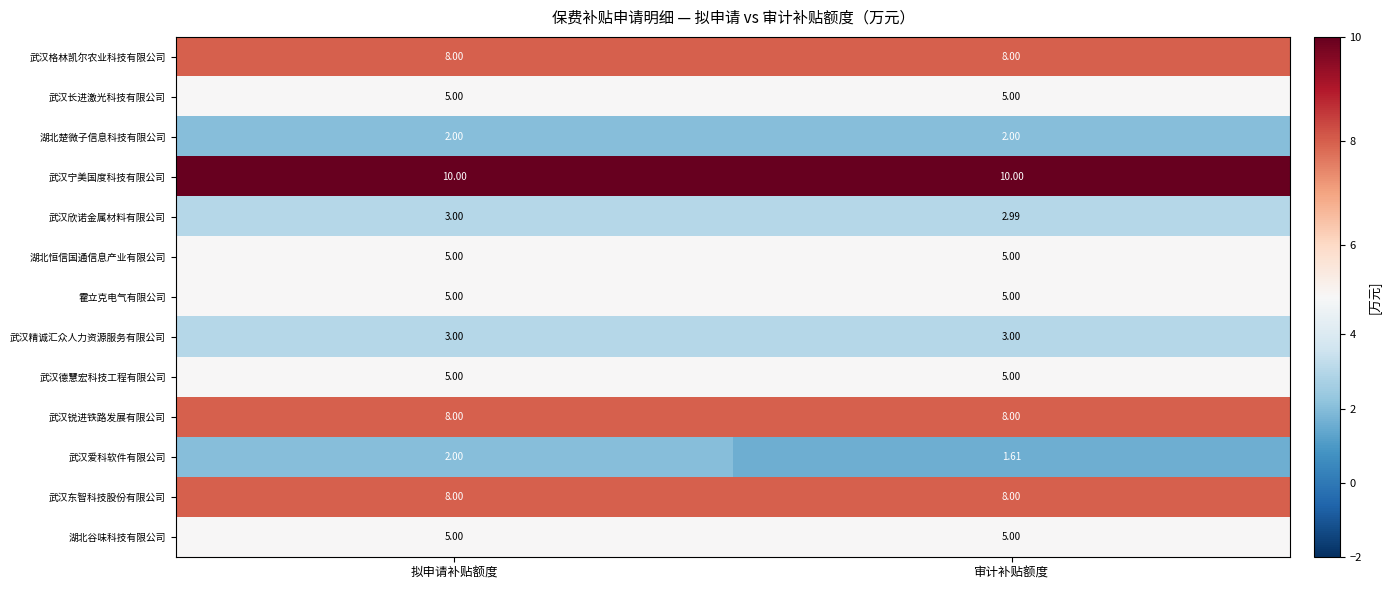

Count the number of categories in the chart.

2